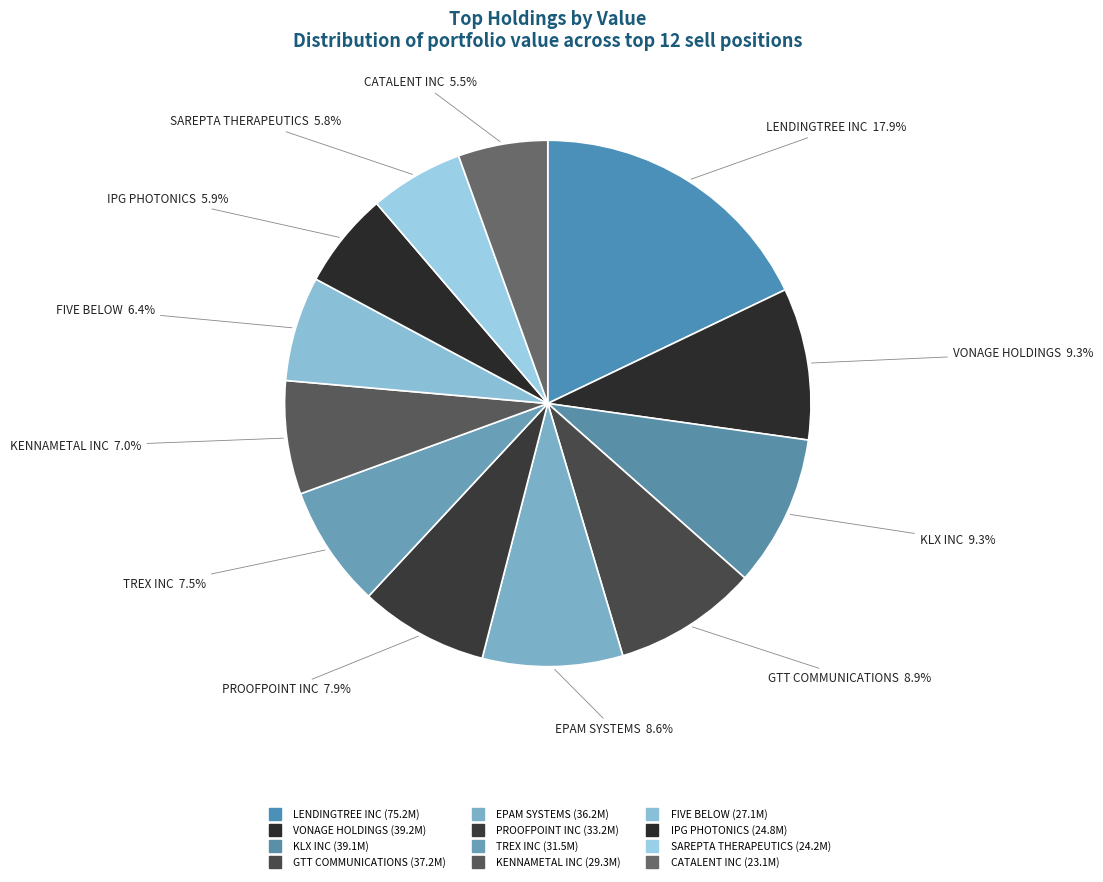

To the nearest percent, what percentage of the pie is GTT COMMUNICATIONS?

9%